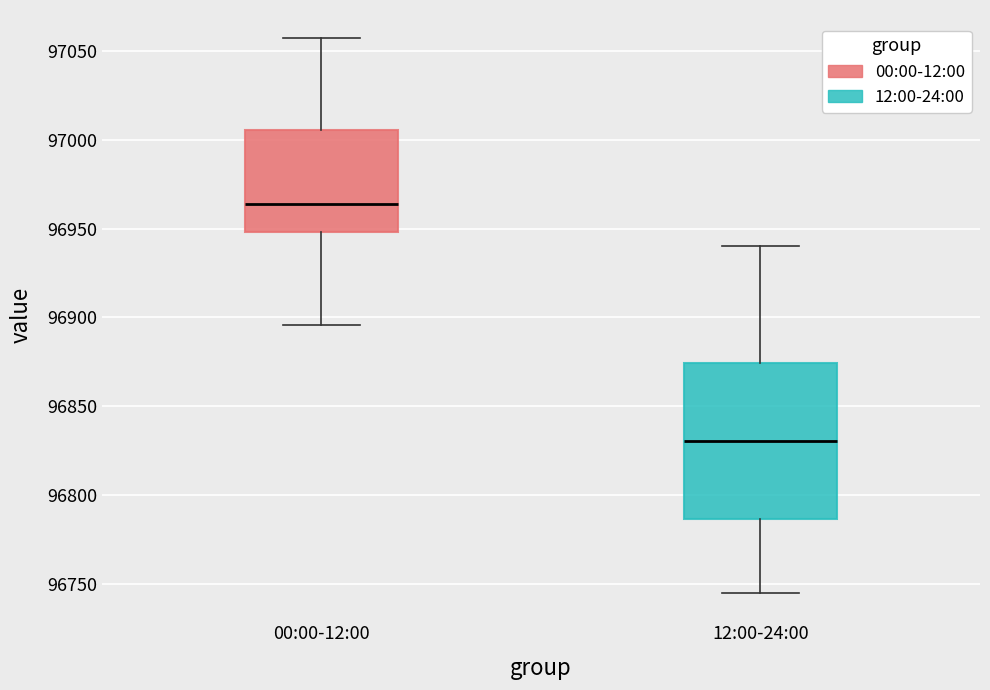

Which box is the tallest, from its lower edge to its upper edge?

12:00-24:00